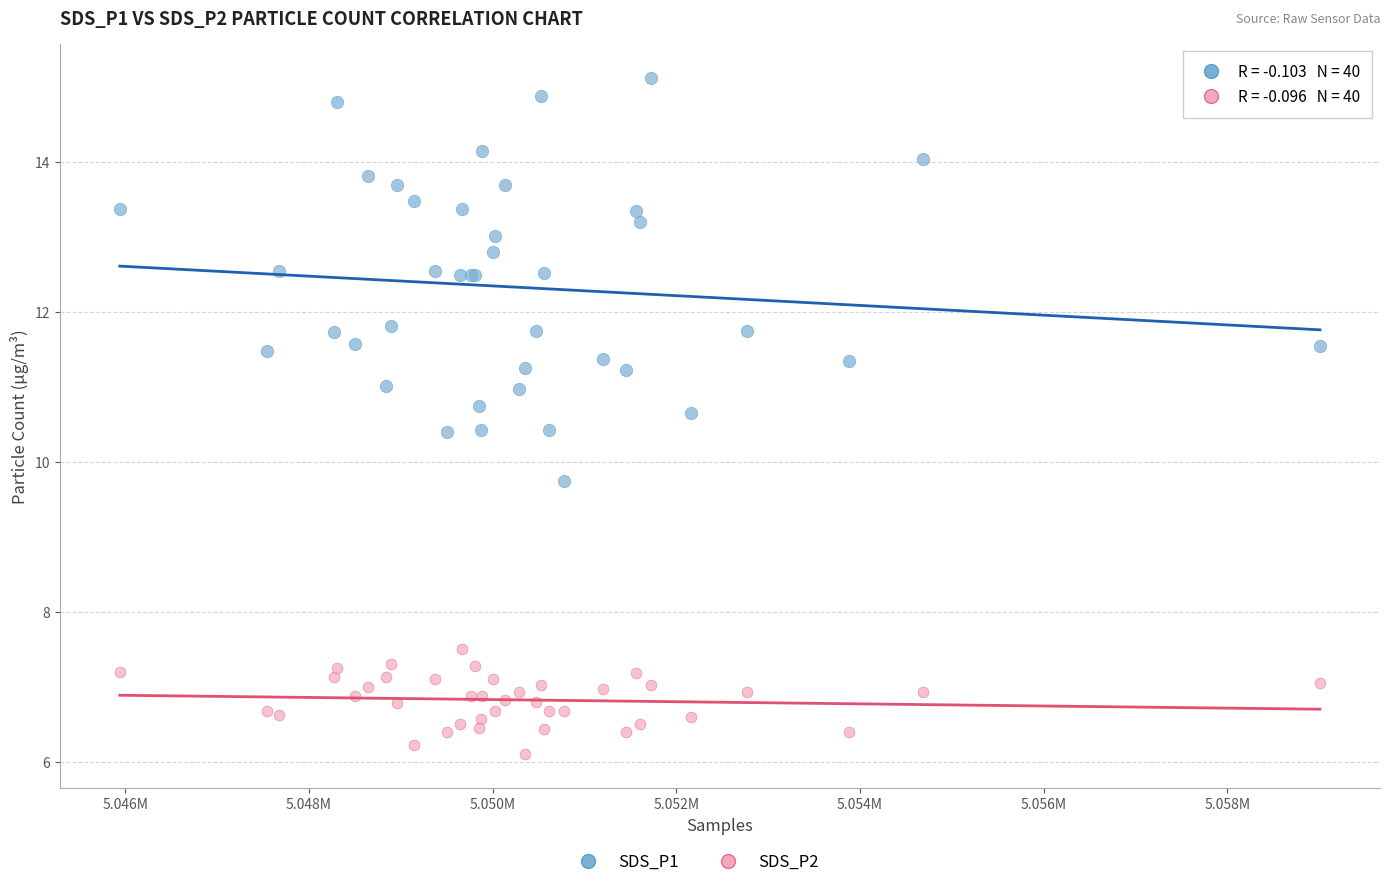

Across all series, what Y value is closest to 10?

9.8